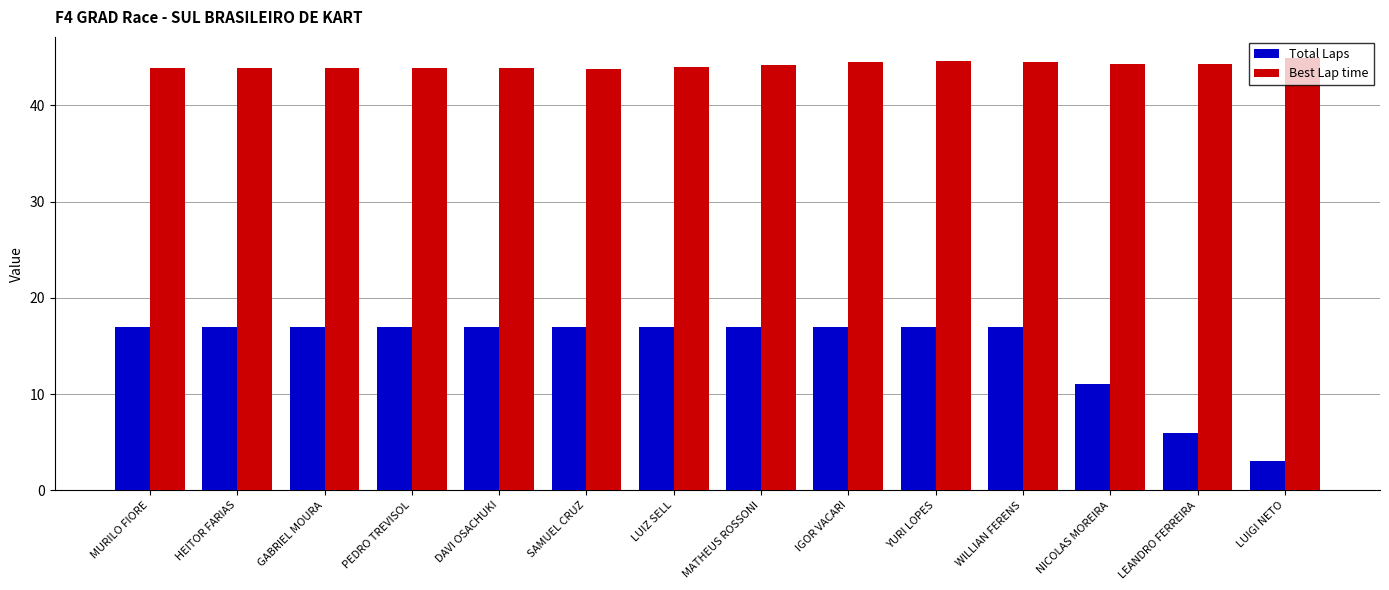

What is the difference between the highest and lowest values at SAMUEL CRUZ?

26.8